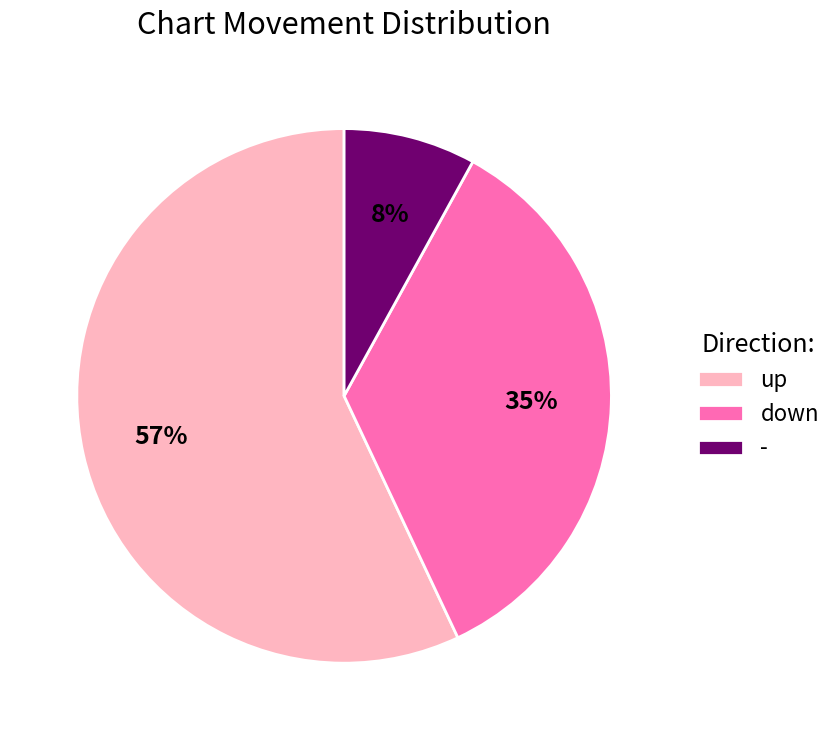

How many segments does this pie chart have?

3